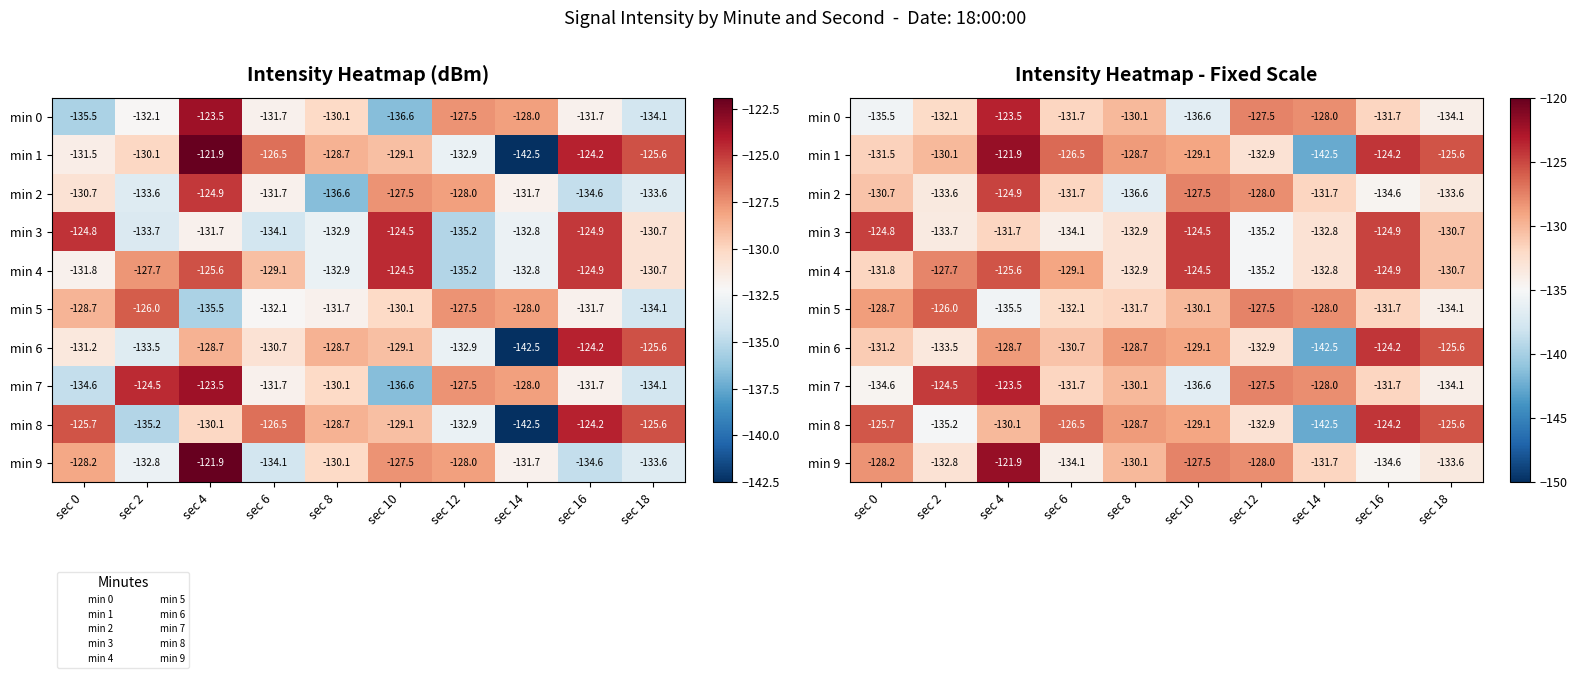

Which has a higher value, sec 14 or sec 4?

sec 4